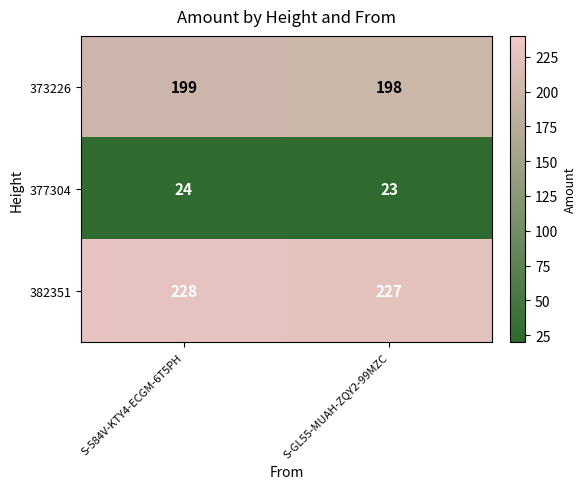

At which category is the sum across all series the highest?

S-584V-KTY4-ECGM-6T5PH